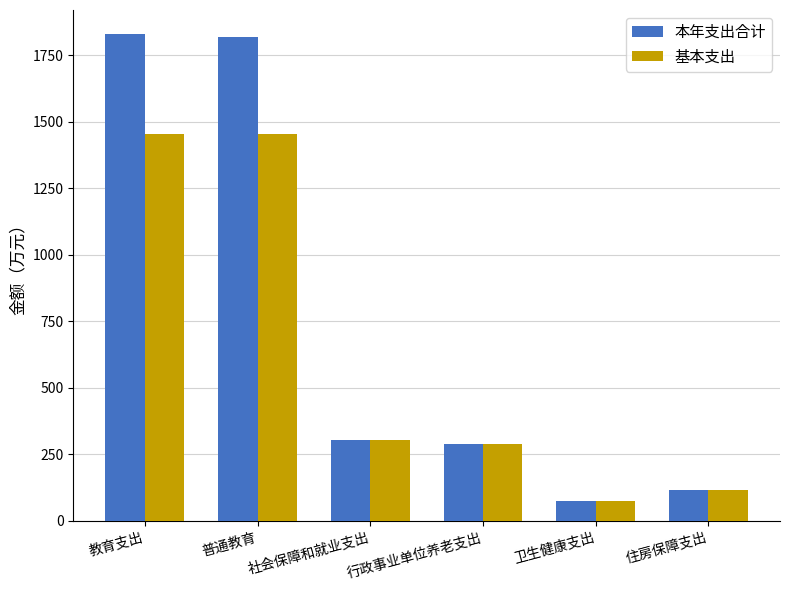

At which category does the chart reach its minimum across all series?

卫生健康支出